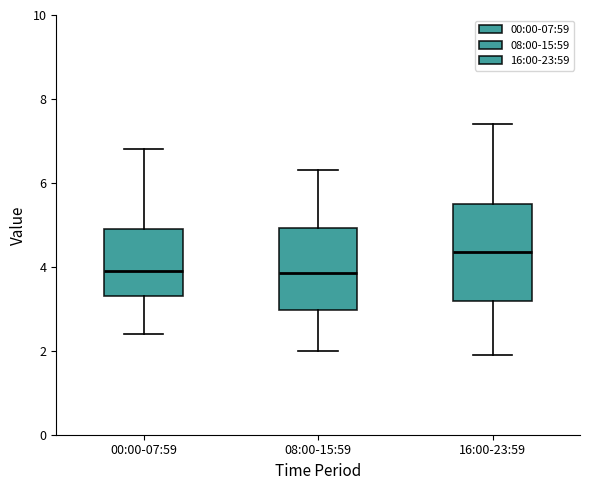

Comparing the boxes themselves (not the whiskers), which one is the tallest?

16:00-23:59